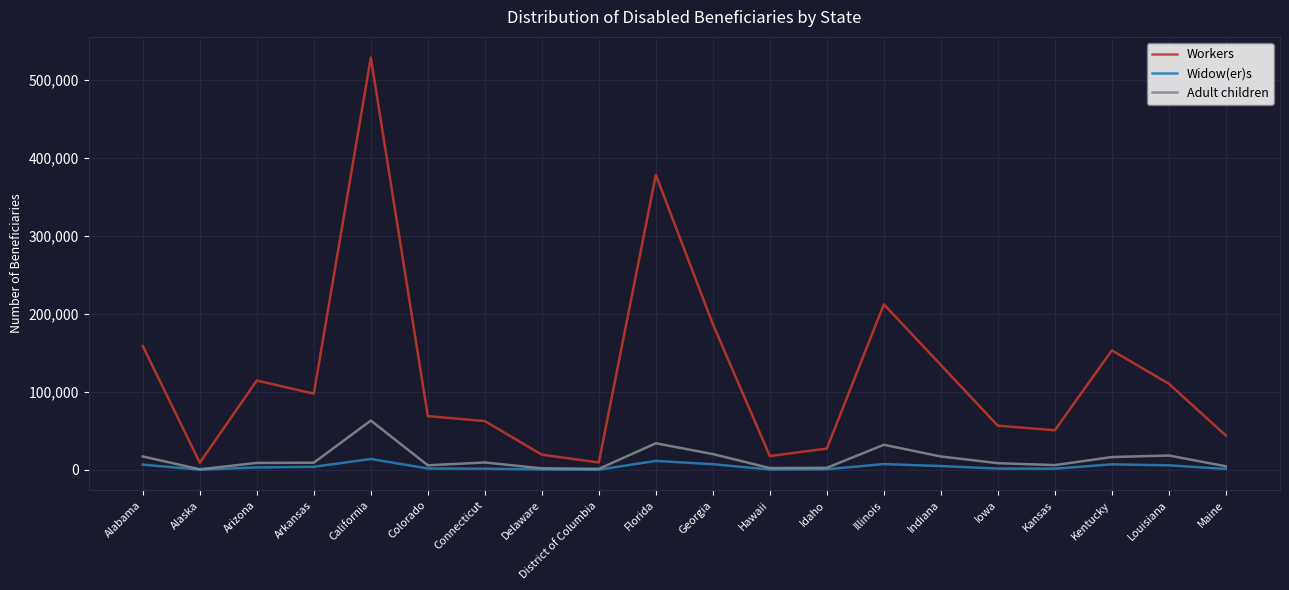

What is the average value of the Workers series?

122036